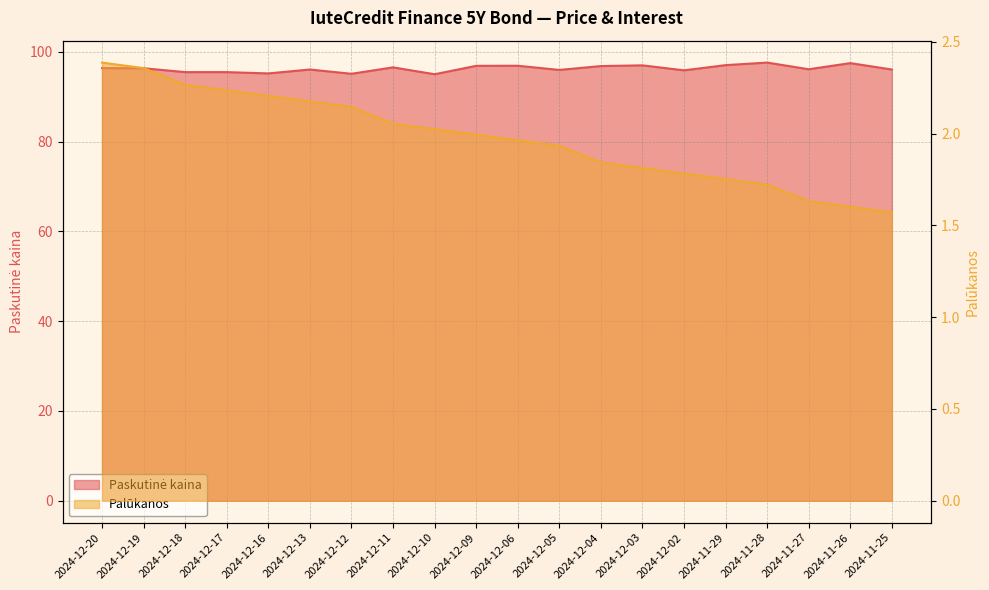

Which category has the highest value in the Paskutinė kaina series?

2024-11-28